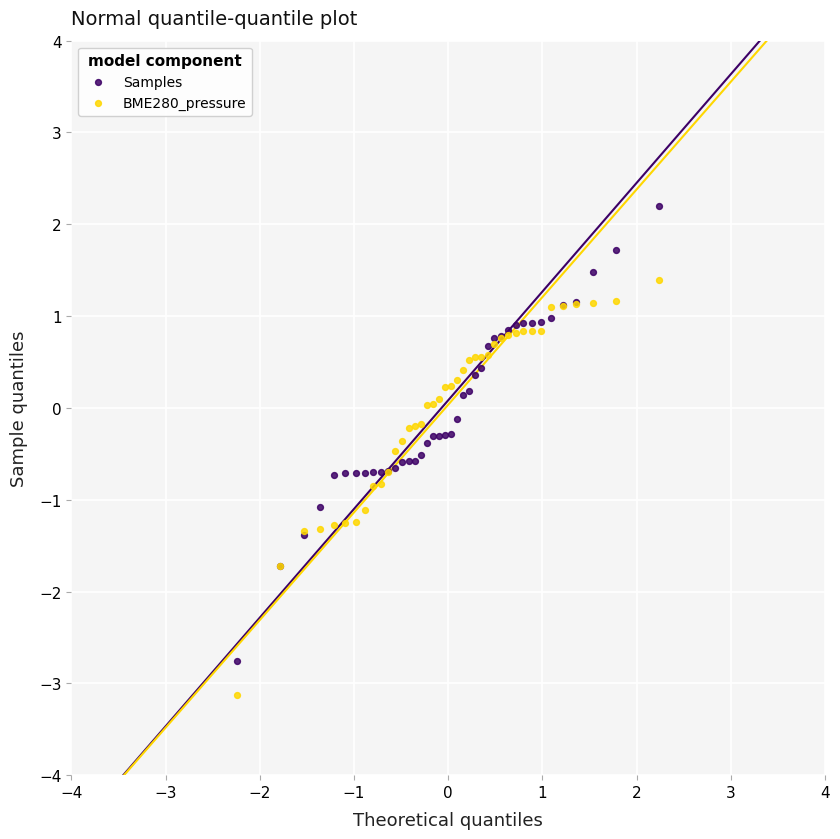

What is the X range (max minus min) for the scatter plot?

4.5